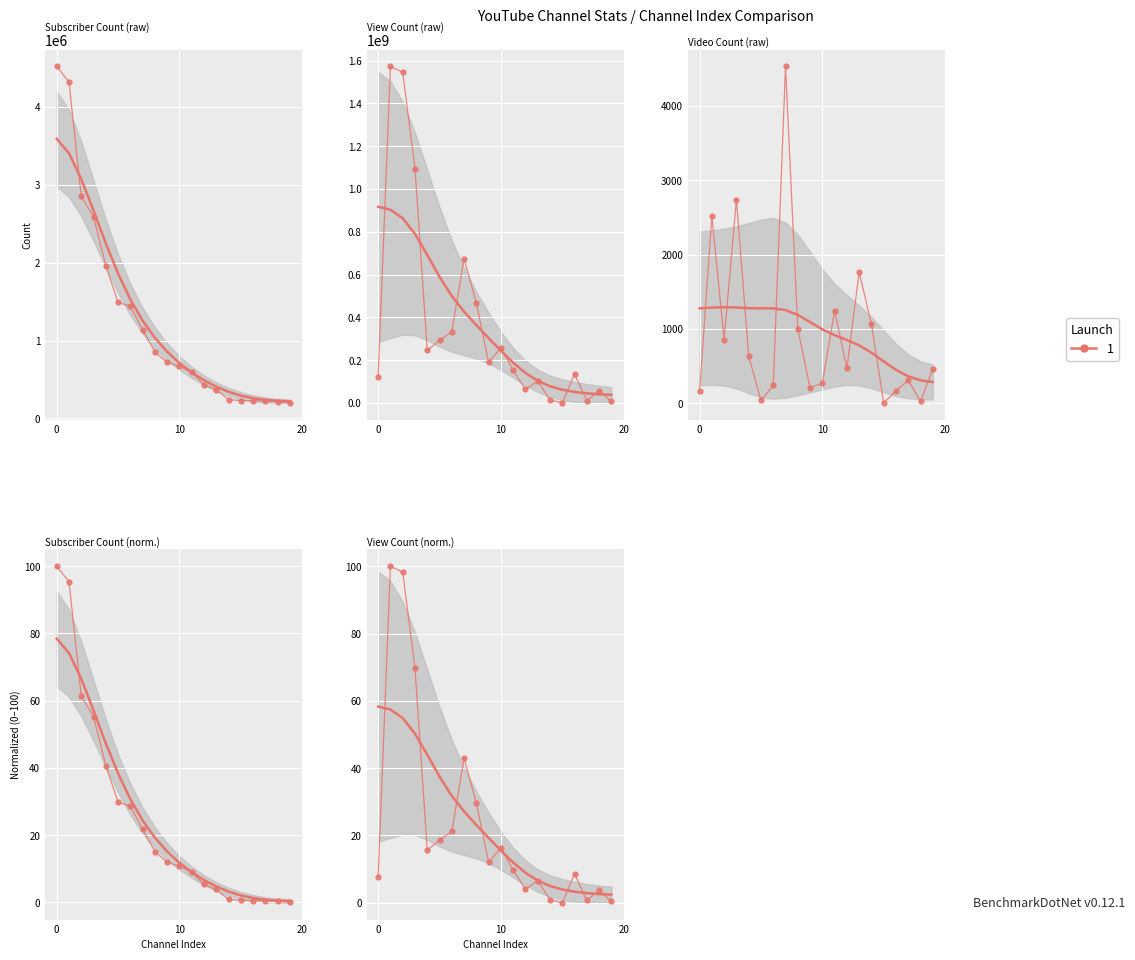

True or false: Video Count and View Count cross at least once.

False